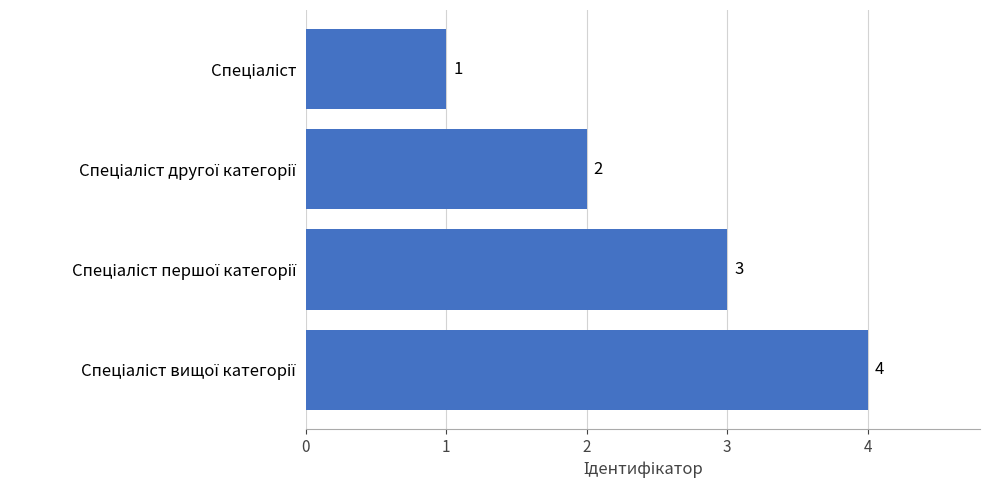

Count the values in the range 2 to 4.

3